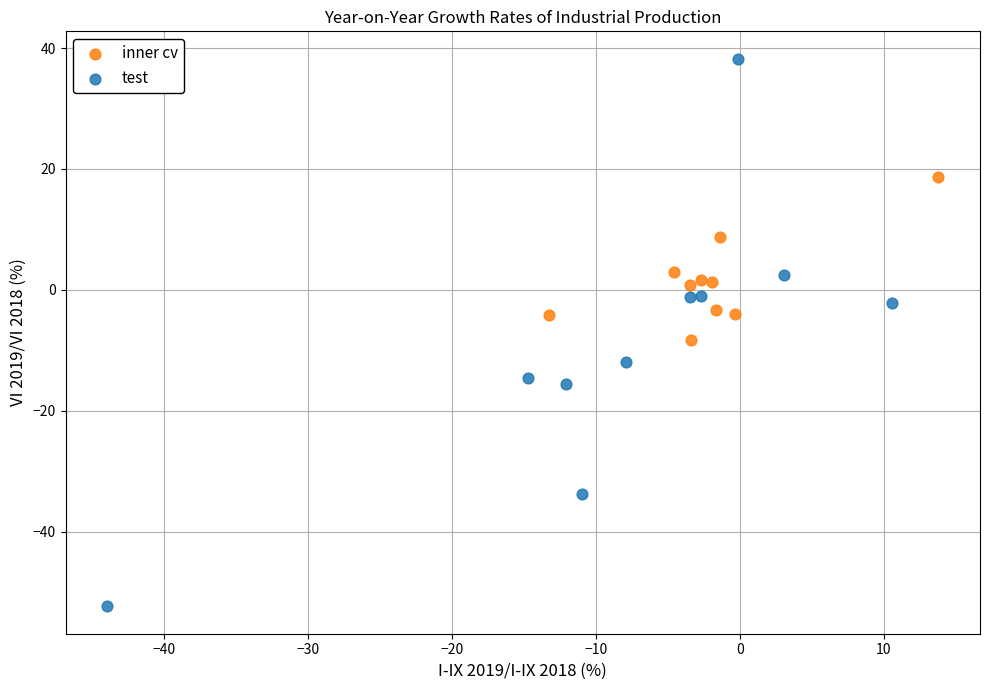

Which series reaches the maximum Y coordinate?

test